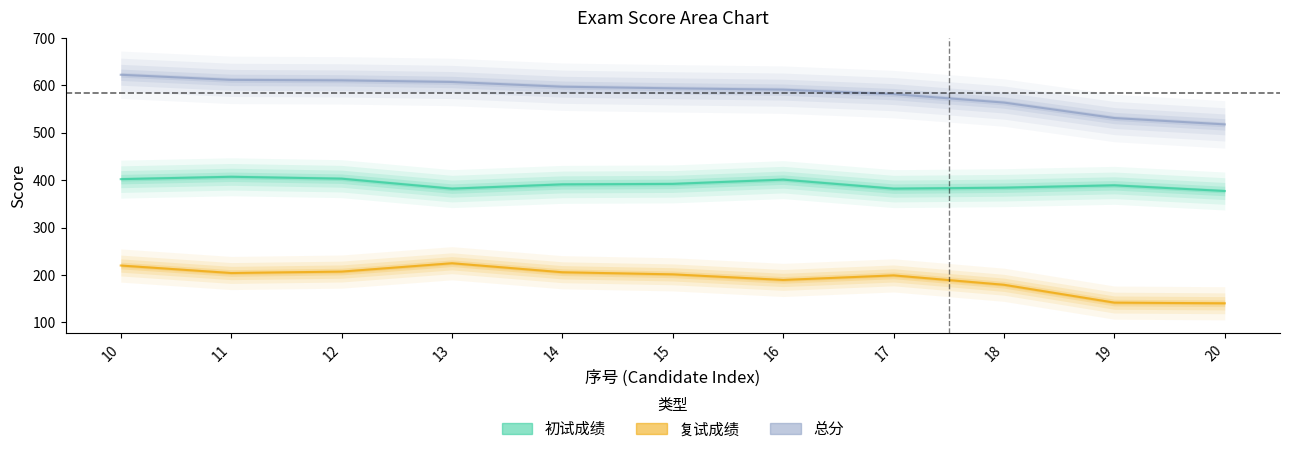

At which category is the sum across all series the highest?

10